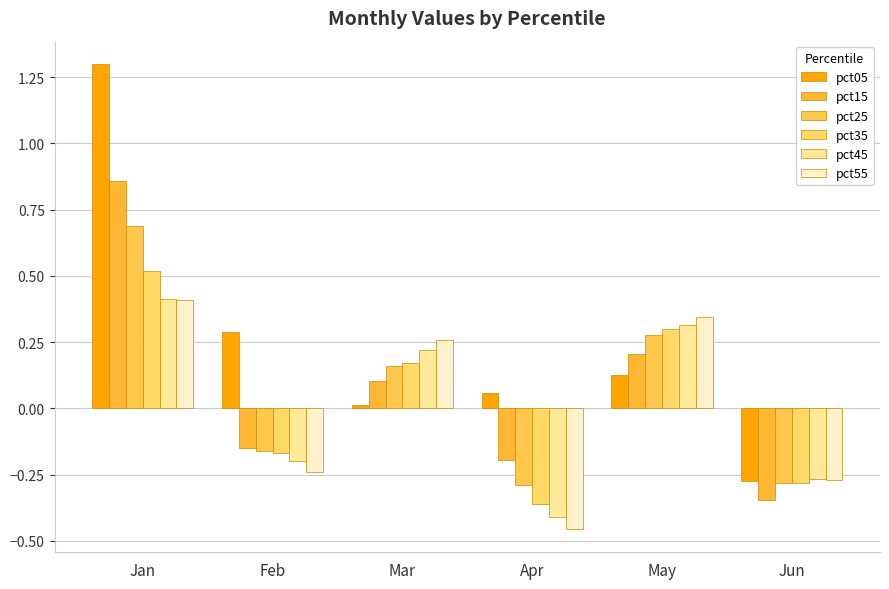

Between Mar and Feb, which is larger?

Feb